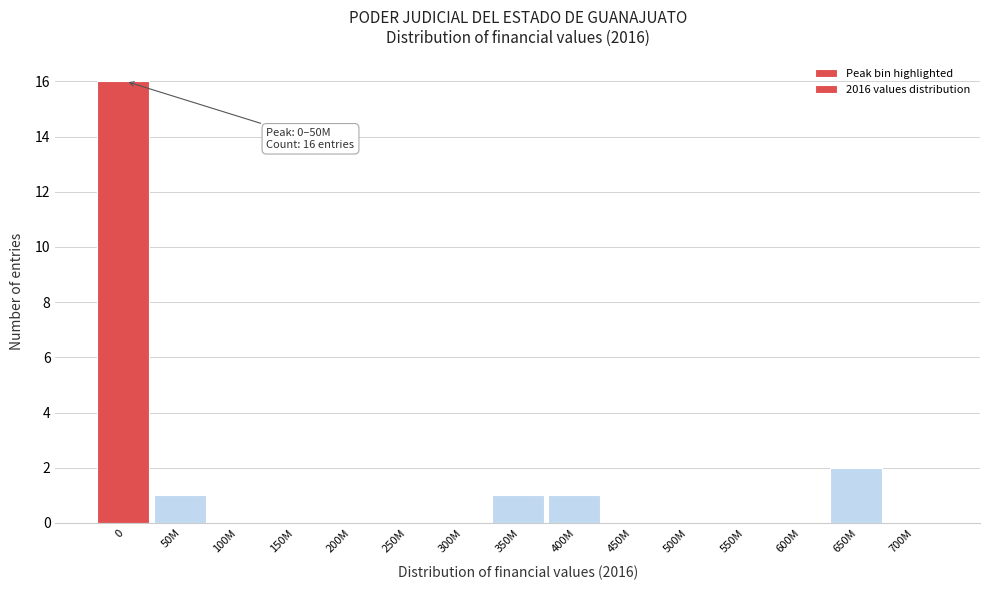

Reading right to left, transcribe all the data shown in this chart.

700M=0	650M=2	600M=0	550M=0	500M=0	450M=0	400M=1	350M=1	300M=0	250M=0	200M=0	150M=0	100M=0	50M=1	0=16